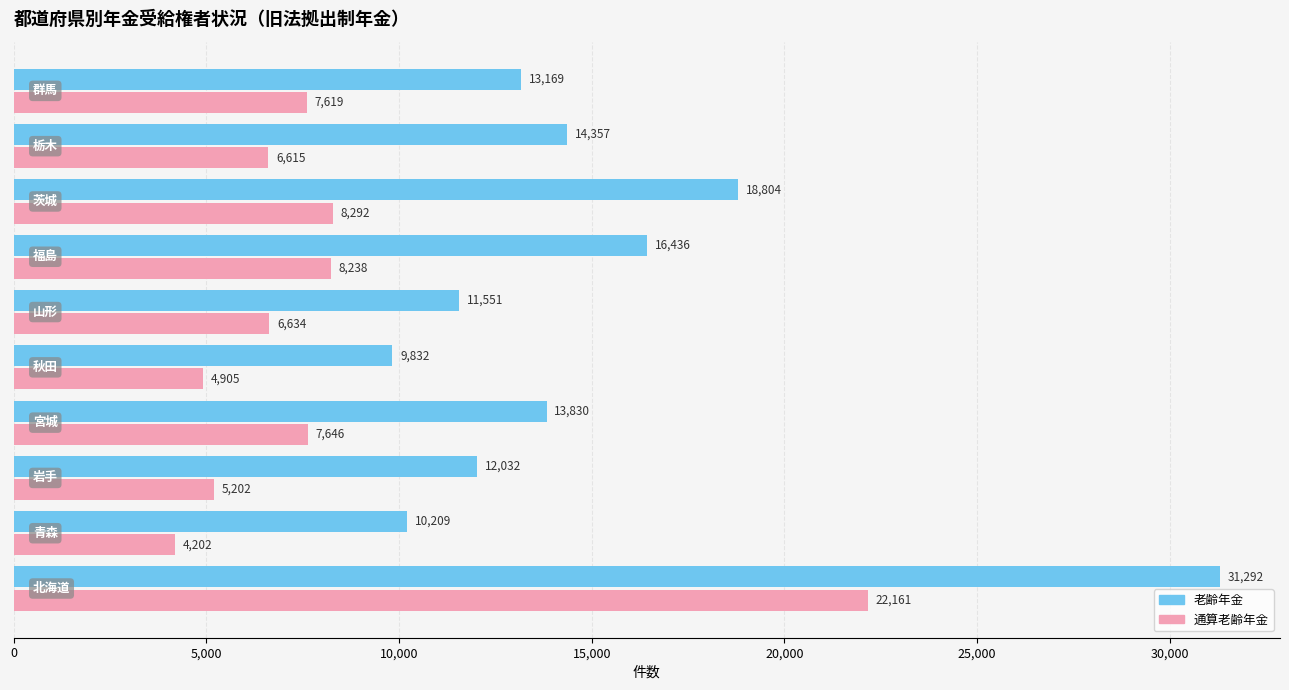

List the series in order of their peak value, highest first.

老齢年金, 通算老齢年金